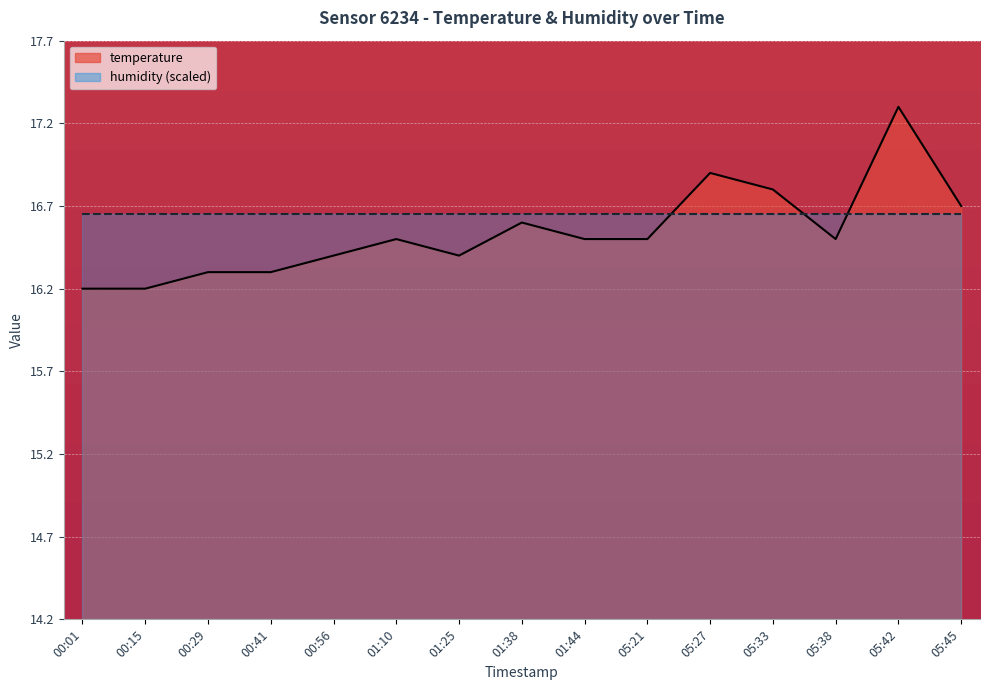

Rank the categories by value from lowest to highest.

00:01, 00:15, 00:29, 00:41, 00:56, 01:25, 01:10, 01:44, 05:21, 05:38, 01:38, 05:45, 05:33, 05:27, 05:42